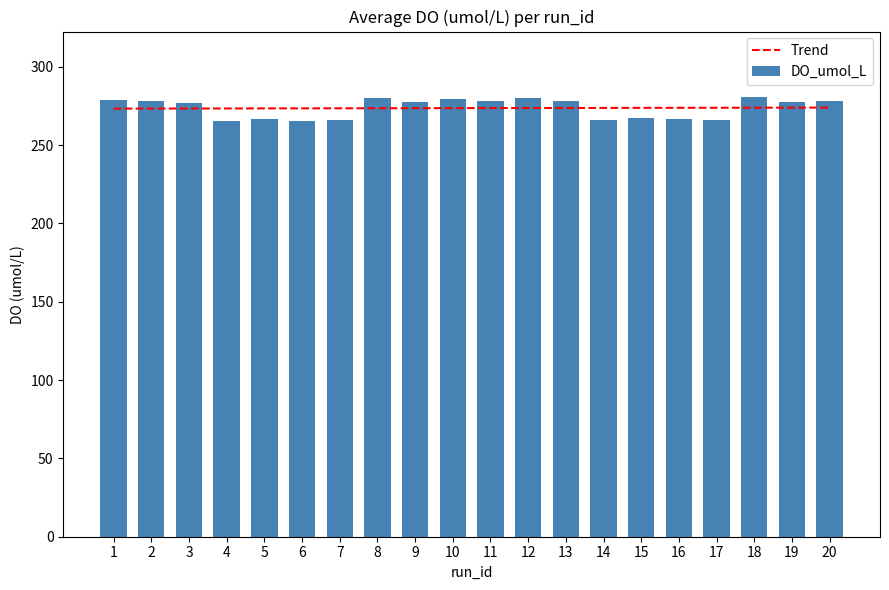

List the labels in order of value, smallest first.

4, 6, 14, 17, 7, 16, 5, 15, 3, 9, 19, 13, 11, 2, 20, 1, 10, 12, 8, 18